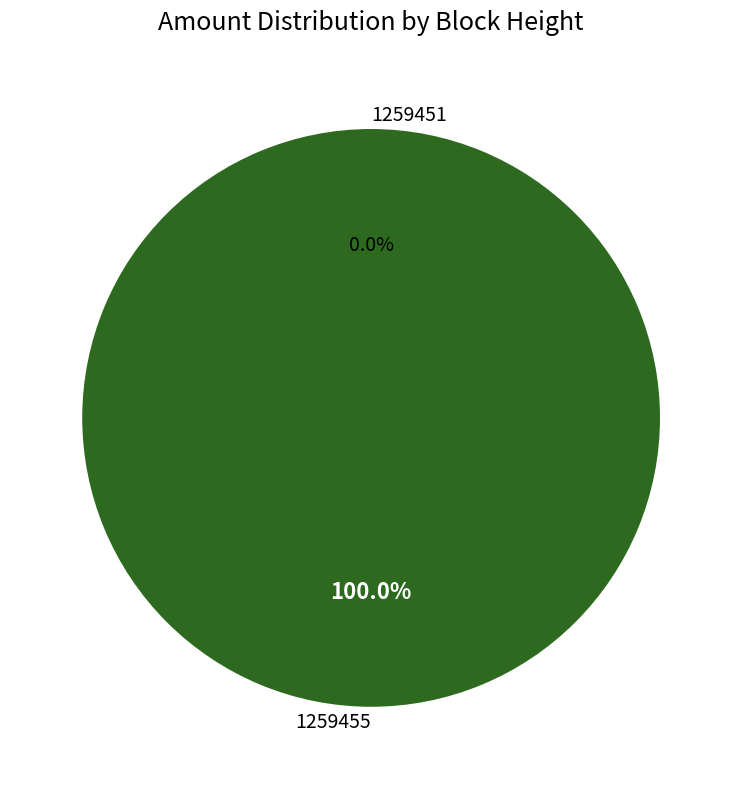

How many segments does this pie chart have?

2